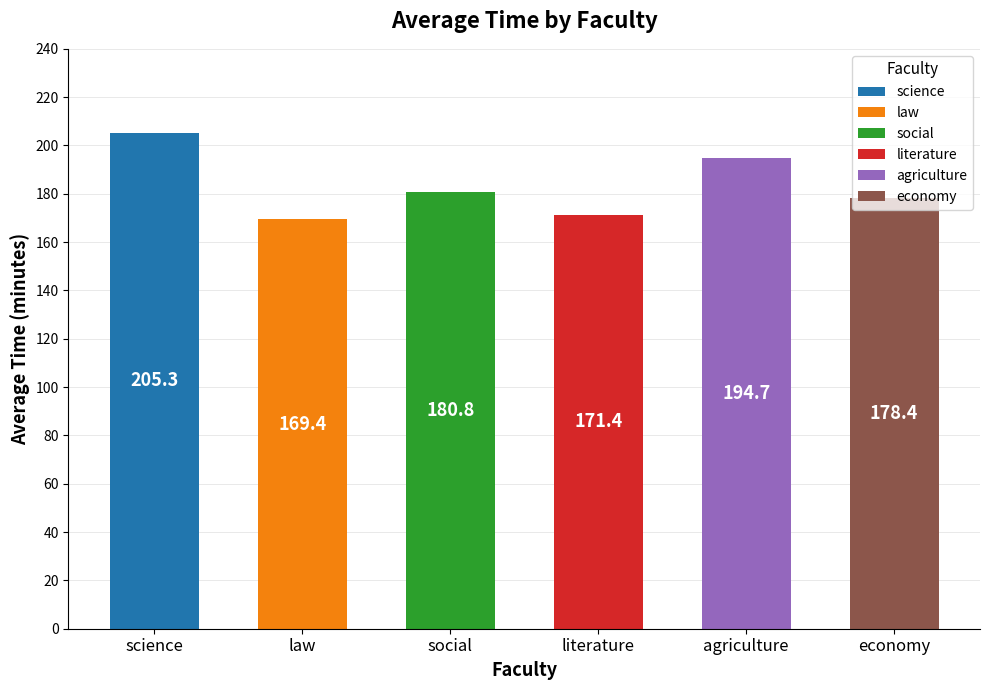

List the labels in order of value, largest first.

science, agriculture, social, economy, literature, law